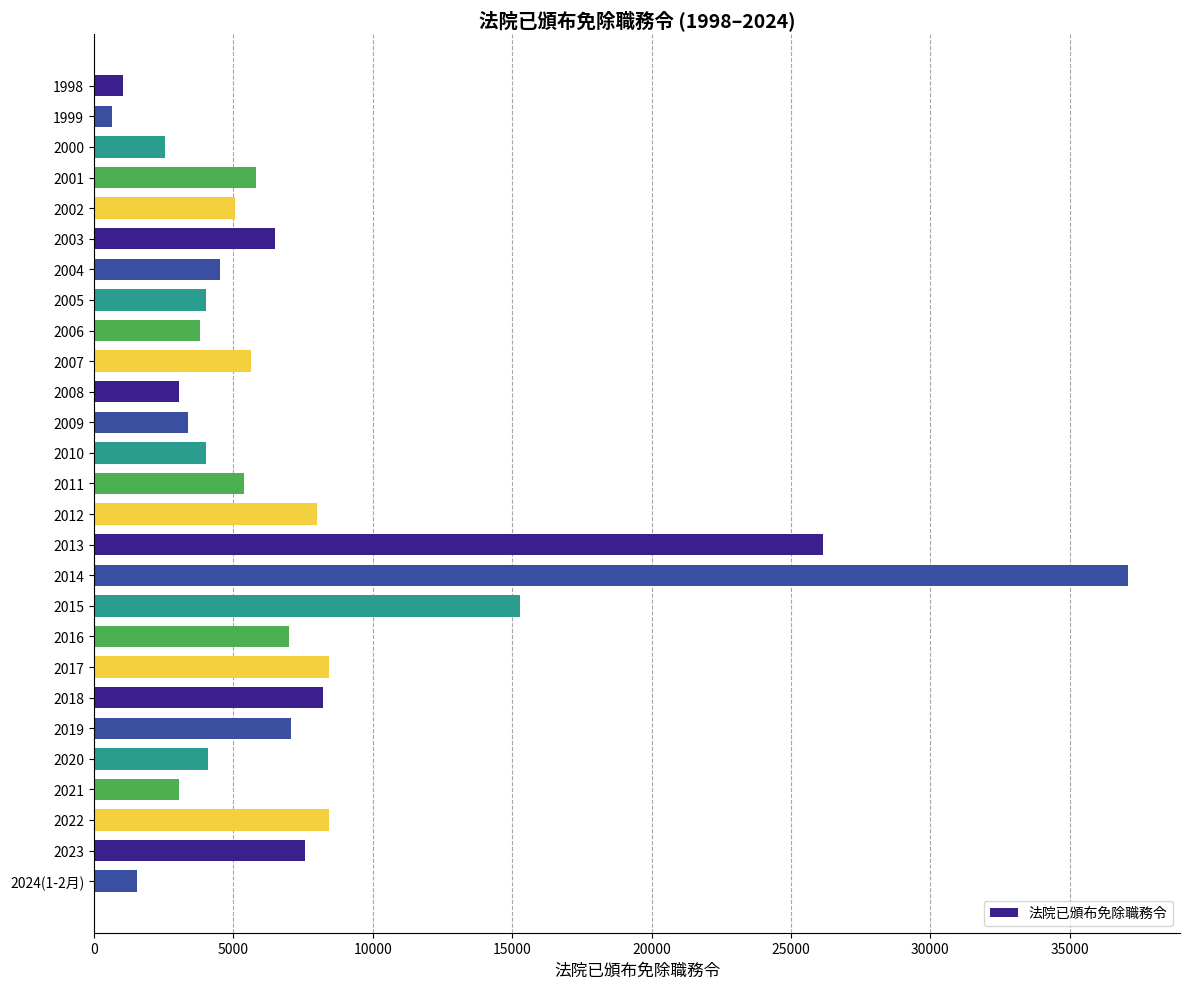

At which label is the value closest to 18872?

2015